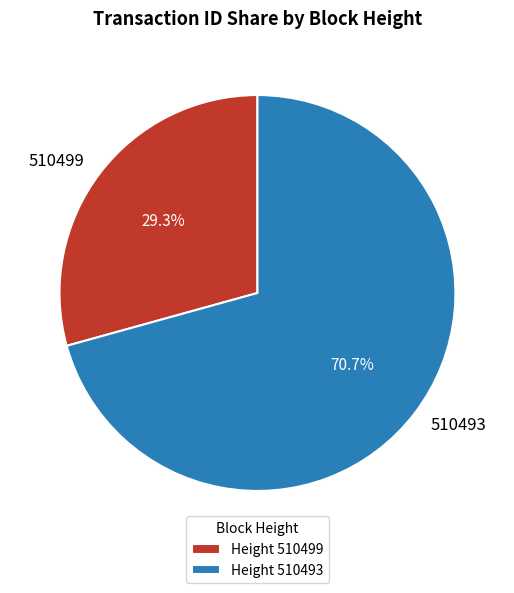

Does any single category account for the majority?

Yes